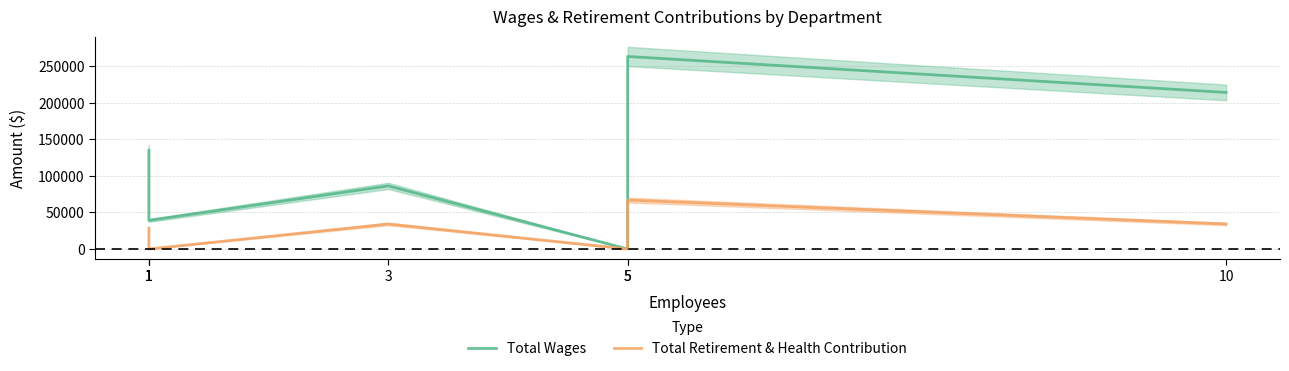

In Total Wages, how many points are lower than both neighbors (excluding endpoints)?

2